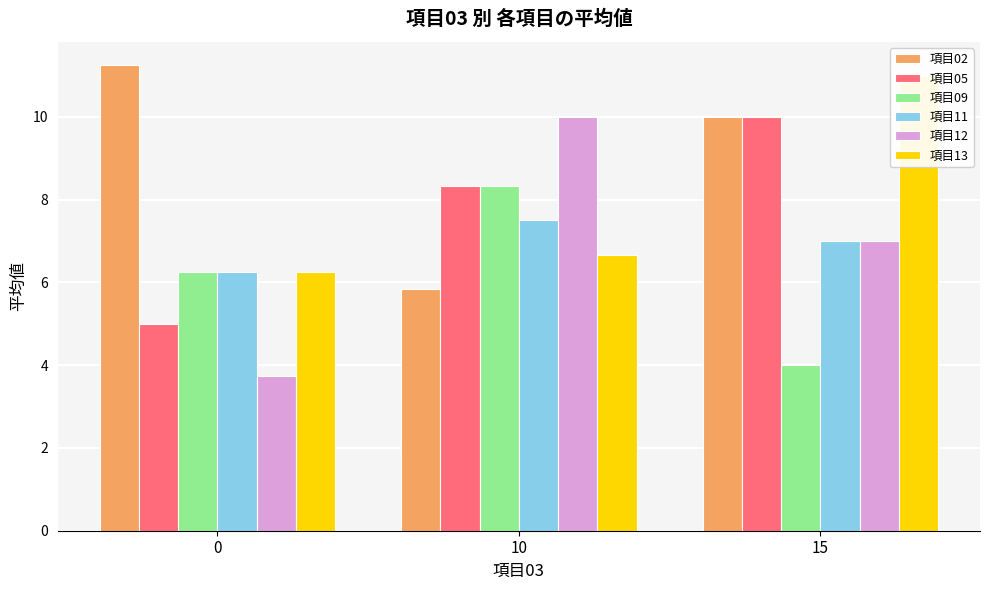

What is the value of the 項目02 bar at the 3rd from the left?

10.0